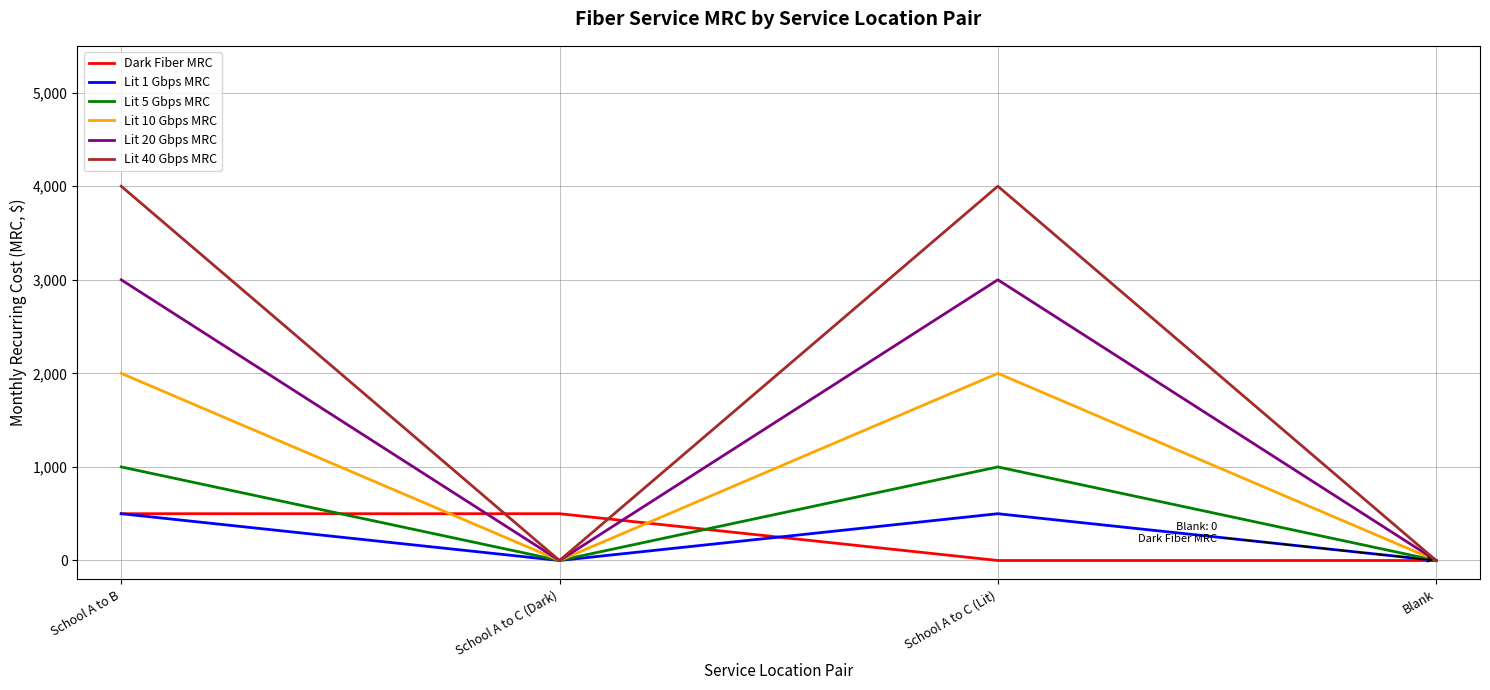

Is it true that Lit 5 Gbps MRC equals 0 at Blank?

True